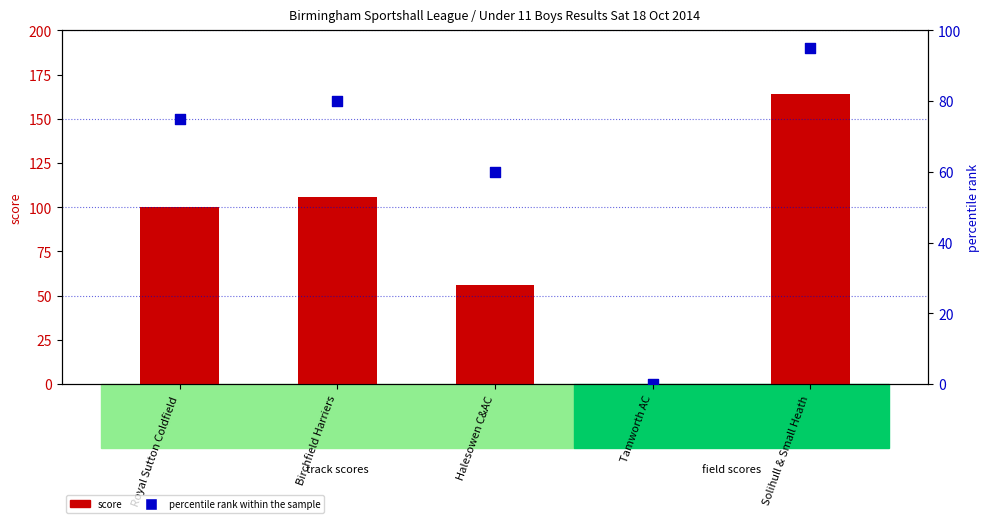

At which category is the sum across all series the highest?

Solihull & Small Heath